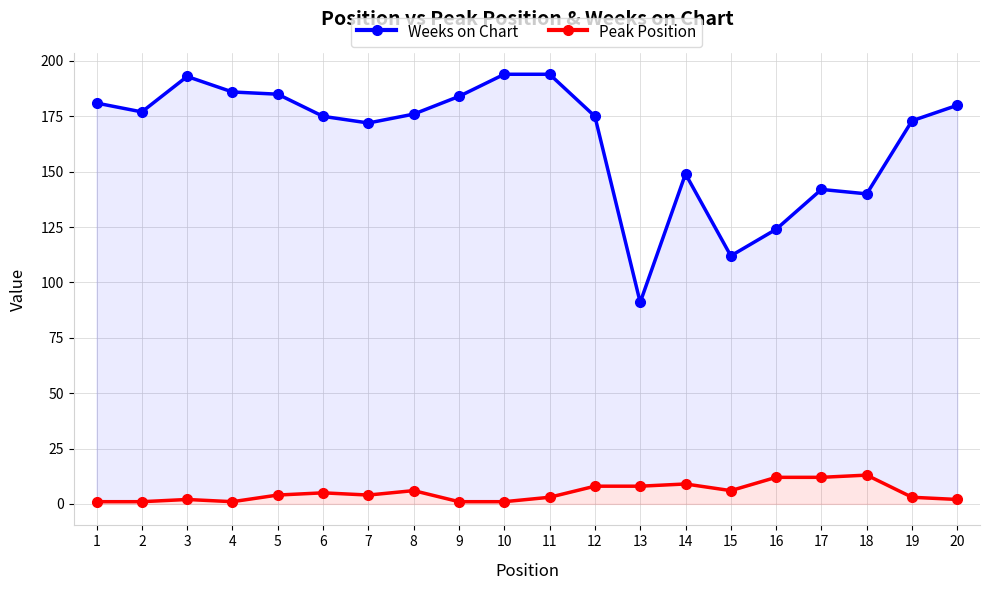

Count the number of data series in this chart.

2